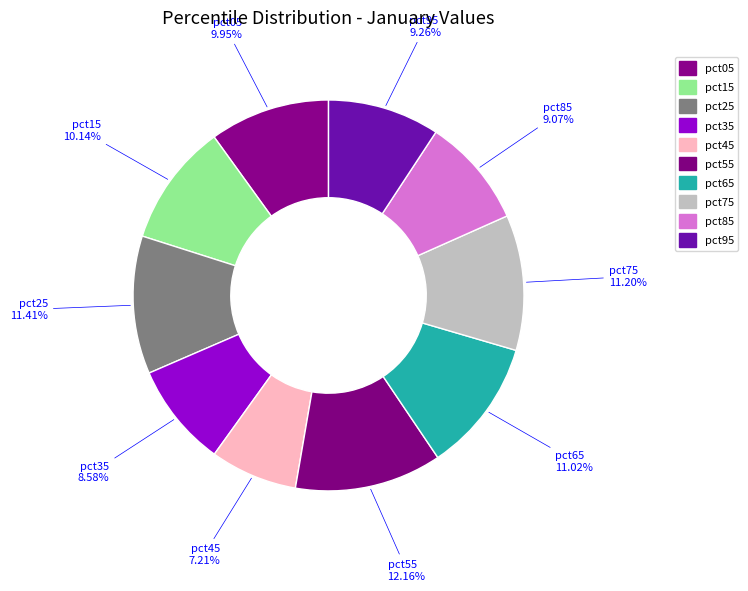

Does pct65 represent more than half of the total?

No